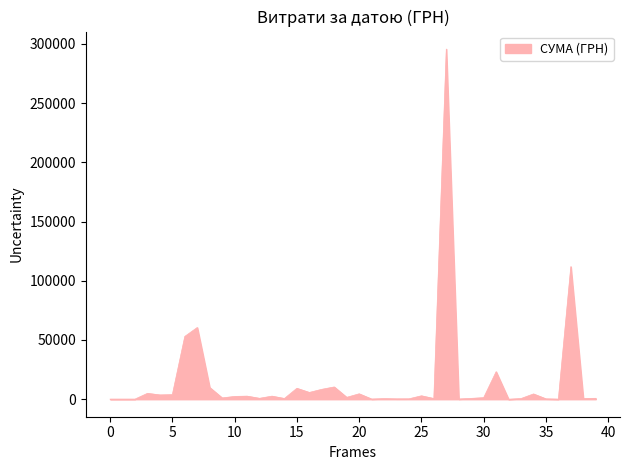

What is the maximum value shown in the chart?

295638.6